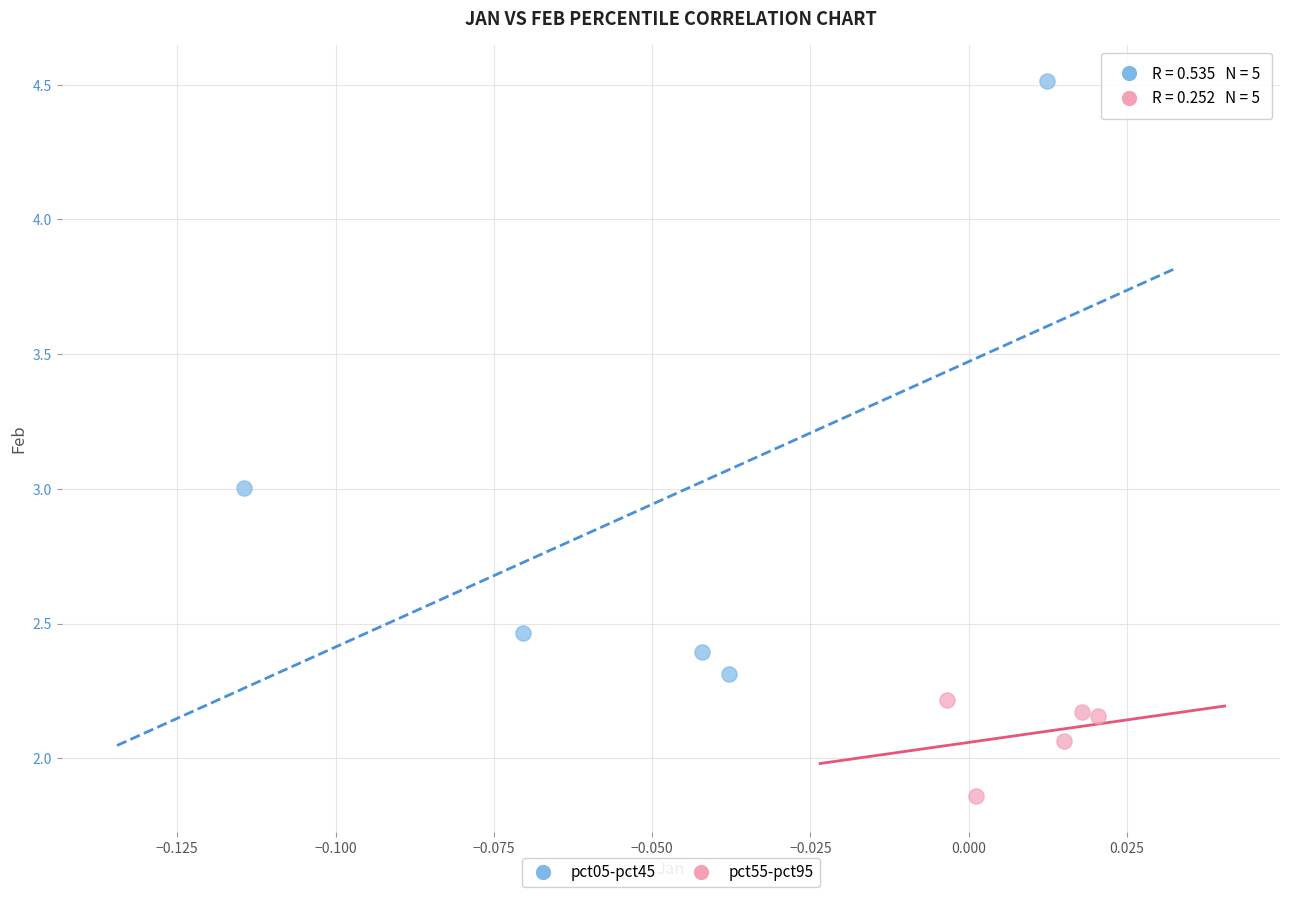

Which series has the widest spread of Y values?

pct05-pct45